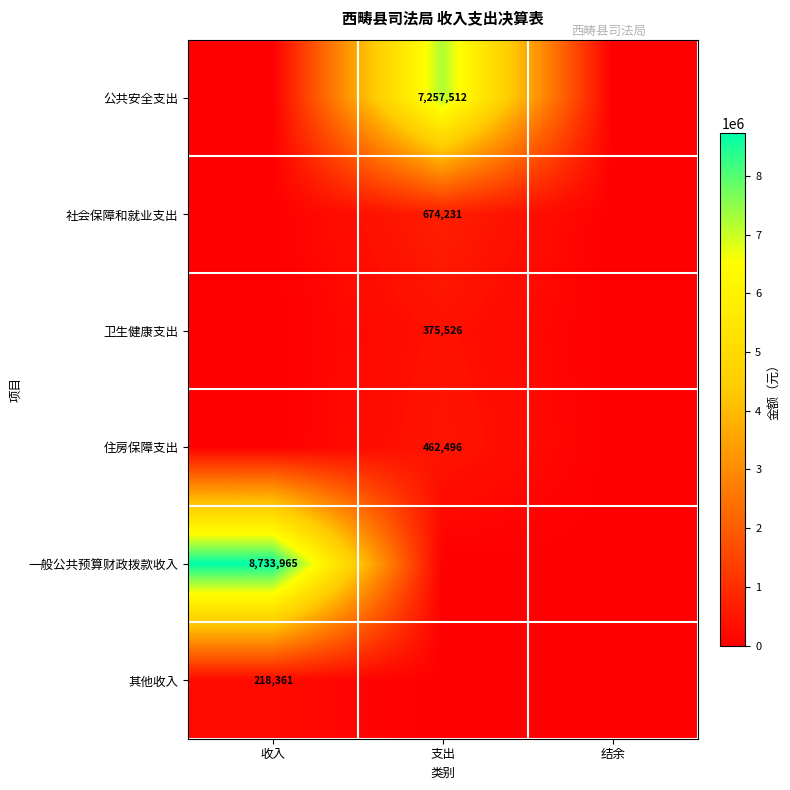

The value of 社会保障和就业支出 at 支出 is 422395.6. True or false?

False